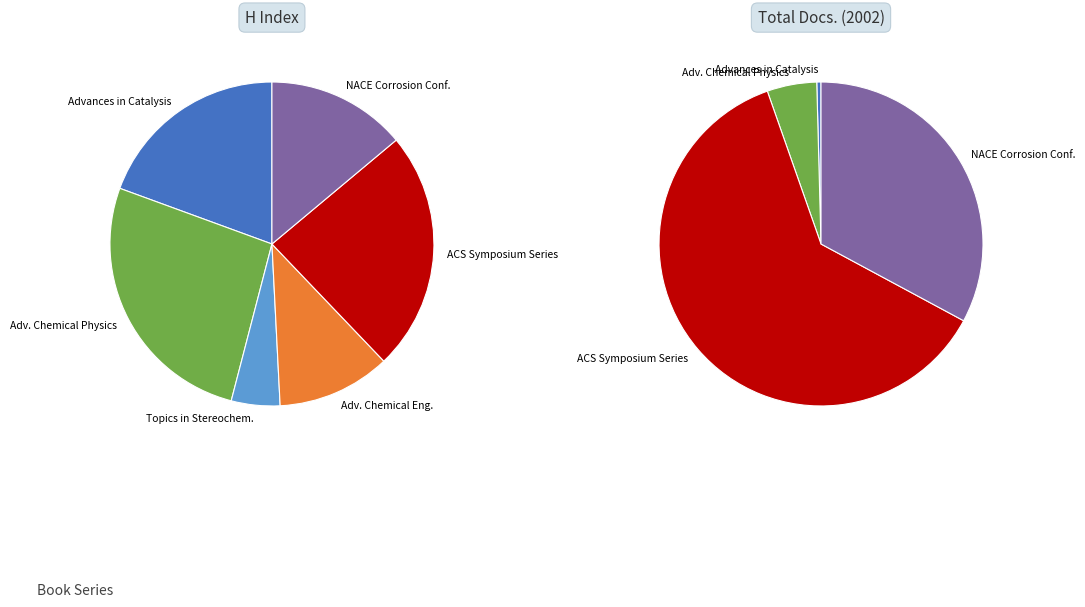

What percentage do NACE - International Corrosion Conference and ACS Symposium Series together represent?

37.9%